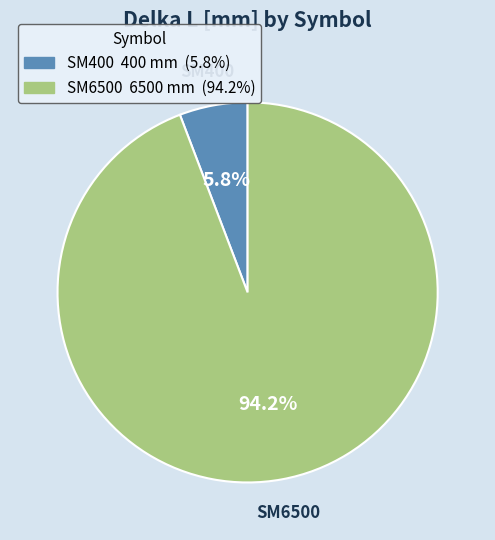

What is the ratio of the value at SM6500 to the value at SM400?

16.2